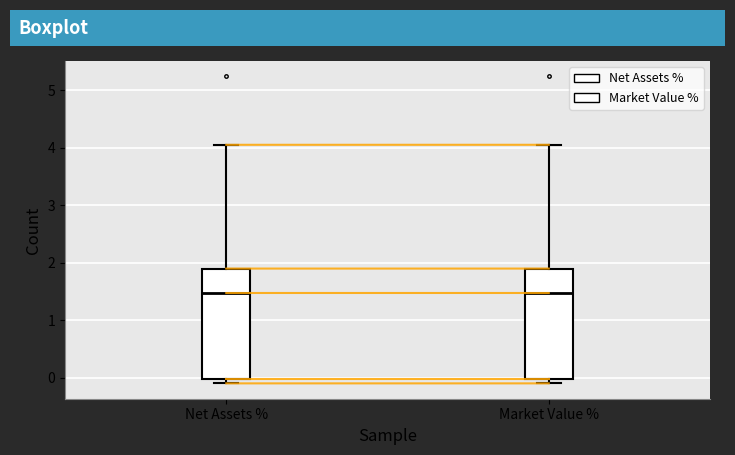

Where is the lower edge of the box for Net Assets % on the y-axis? The values are not printed on the chart, so give them approximately, as read against the axis.

0.0